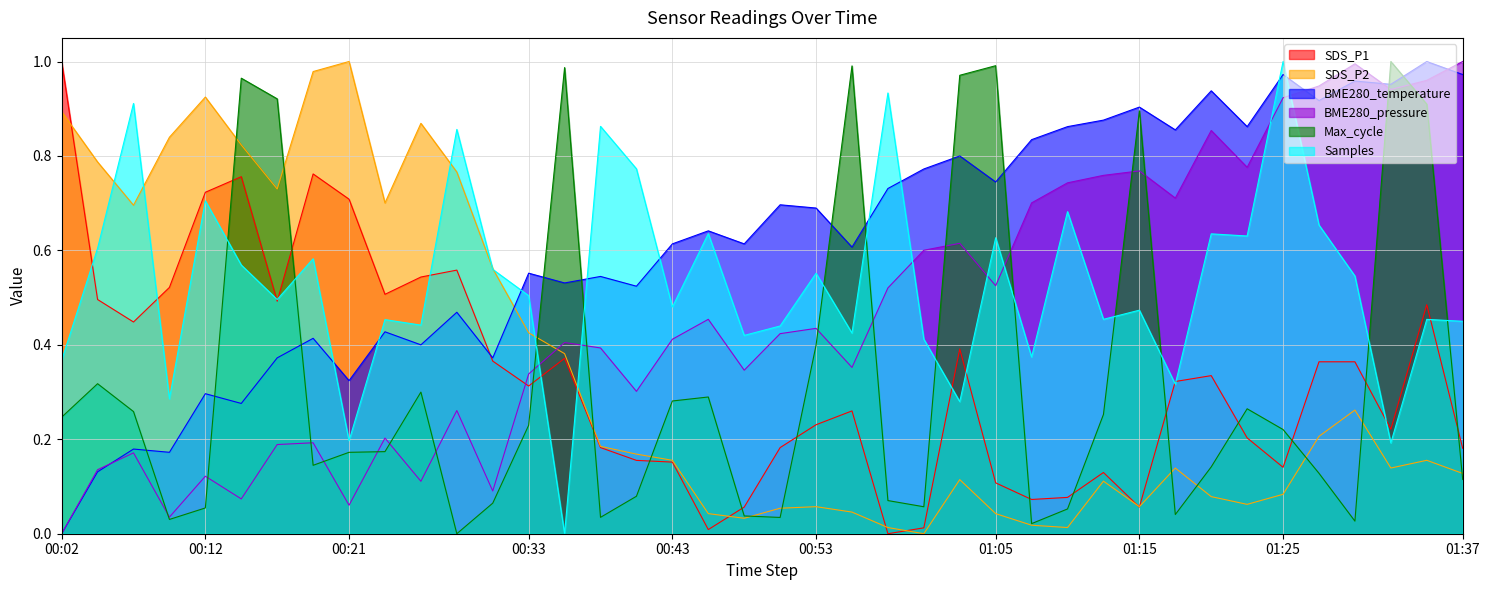

What is the total value across all series at 00:16?

3.2